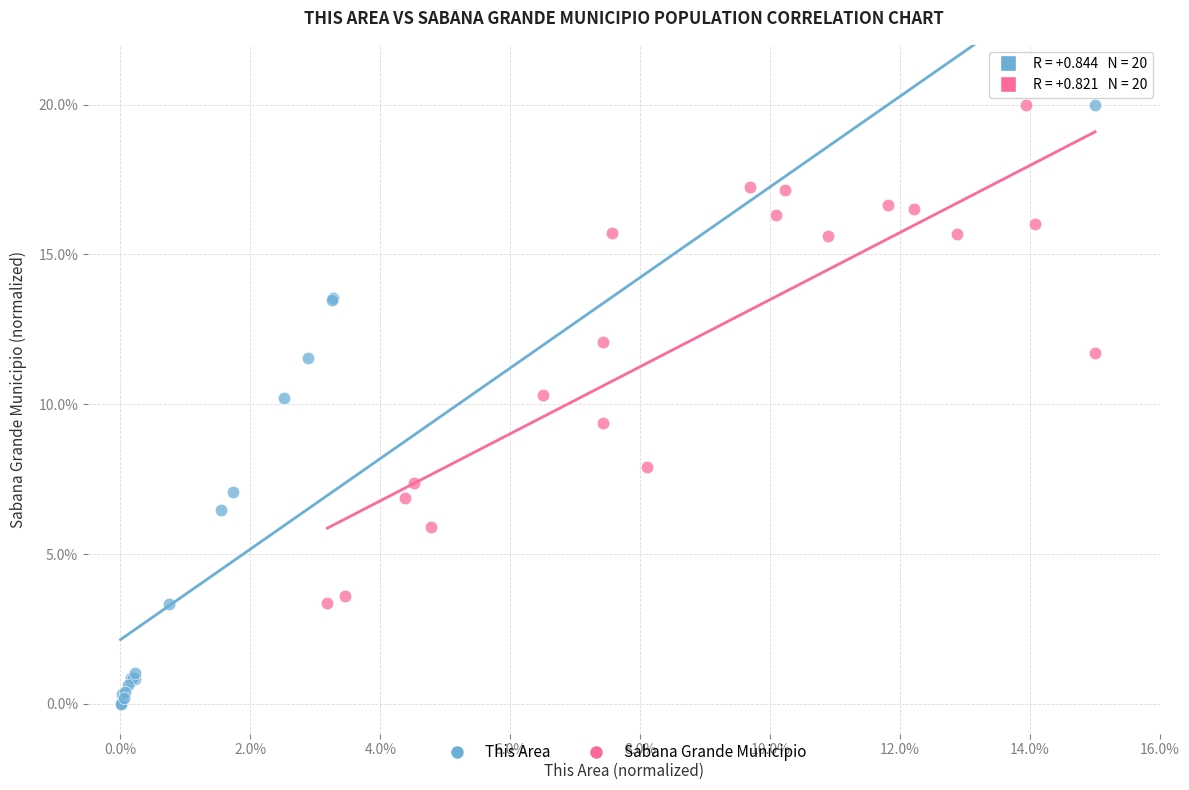

Which series reaches the minimum Y coordinate?

This Area